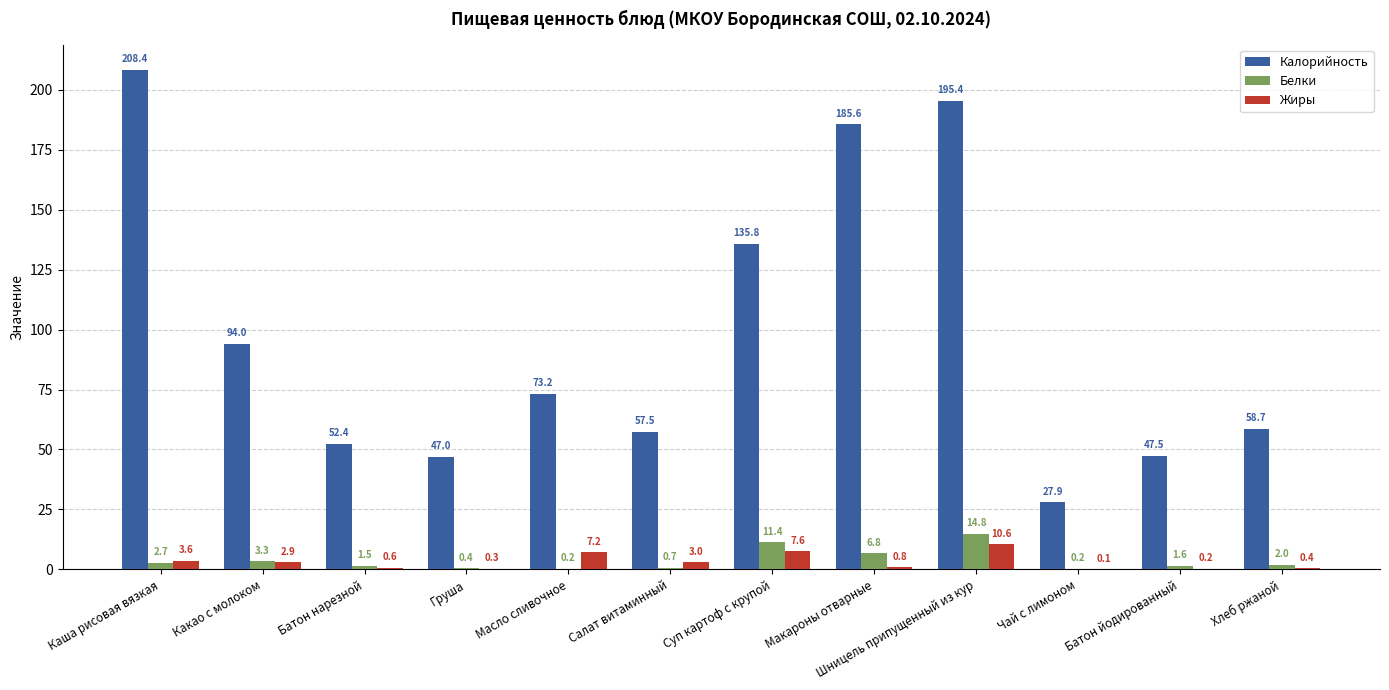

How many series are shown in this chart?

3